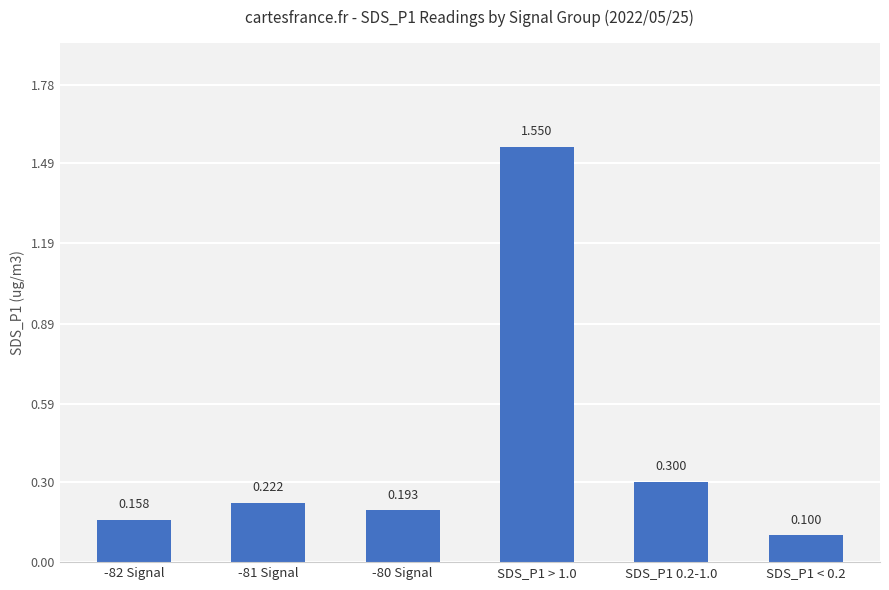

Reading right to left, extract all data points from this chart.

SDS_P1 < 0.2=0.1	SDS_P1 0.2-1.0=0.3	SDS_P1 > 1.0=1.6	-80 Signal=0.2	-81 Signal=0.2	-82 Signal=0.2